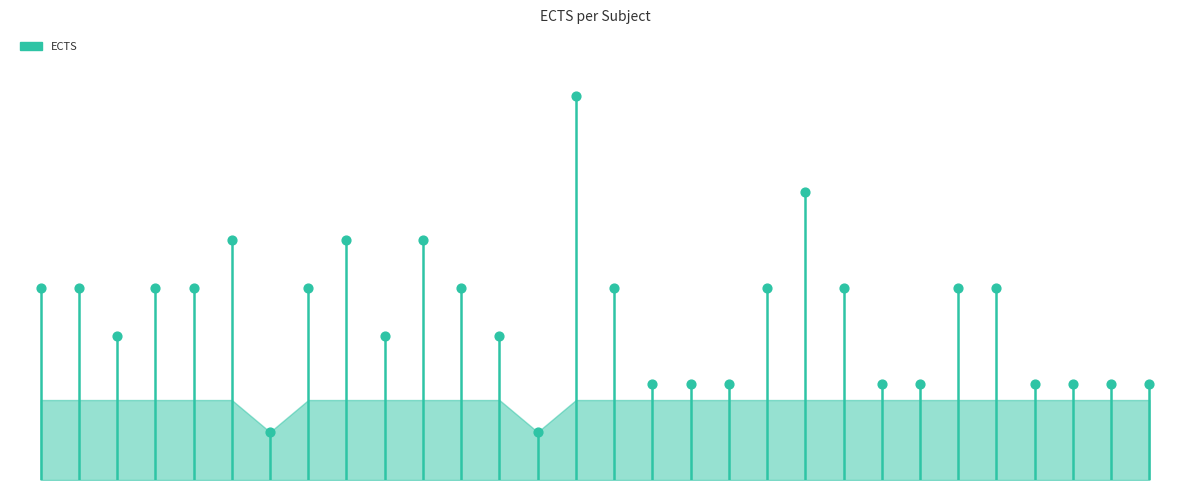

What is the change in value from 6 to 14?

+10.5